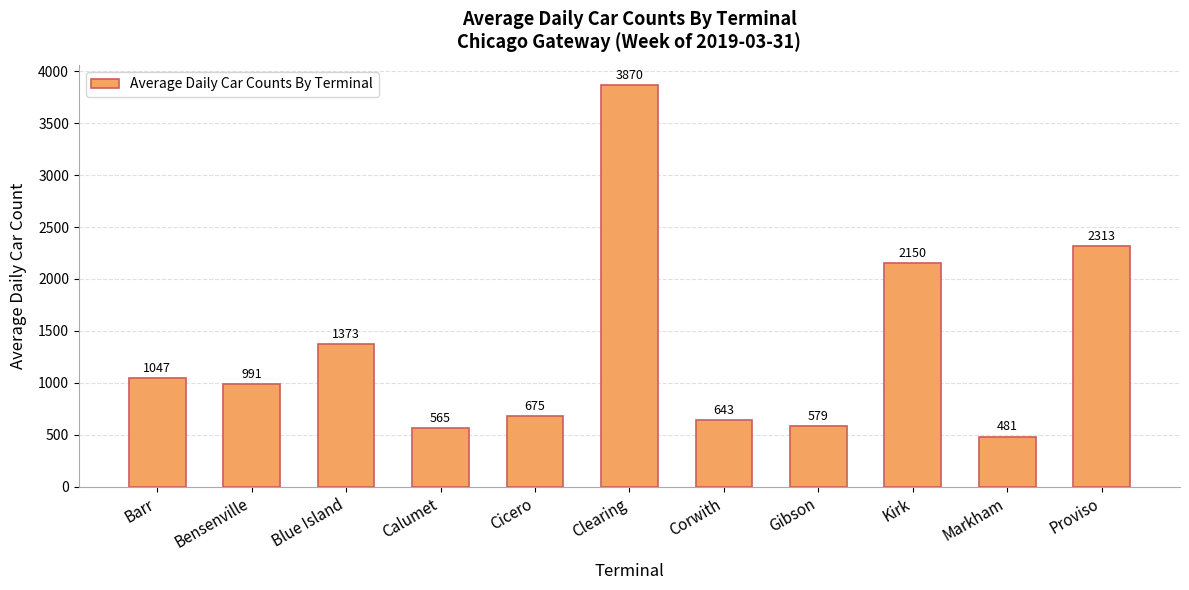

What position from the right is Kirk?

3